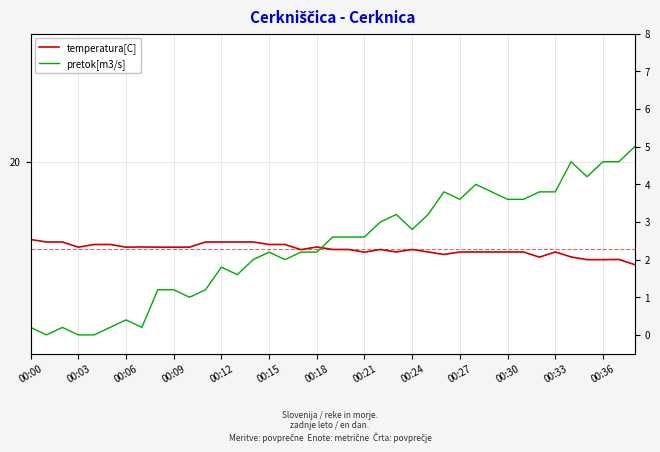

Which series has the largest total across all categories?

temperatura[C]